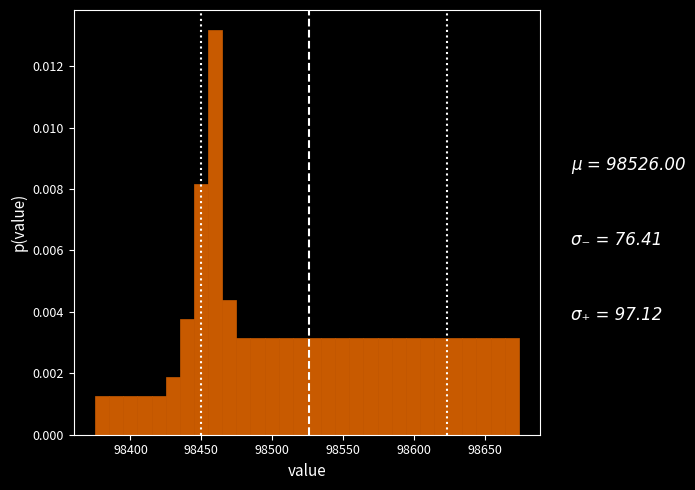

Around what value on the x-axis is the tallest bar? Give the approximate position of its centre, as read against the axis.

98460